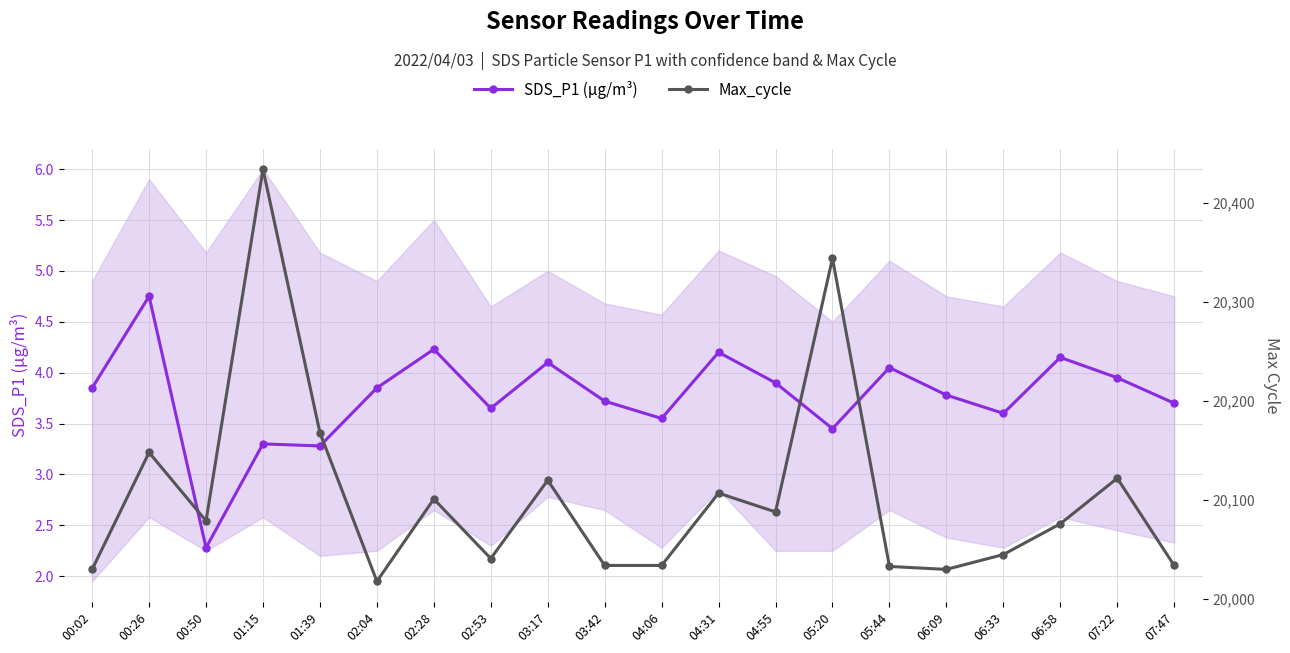

What are all the series names shown in the legend?

SDS_P1 (µg/m³), Max_cycle